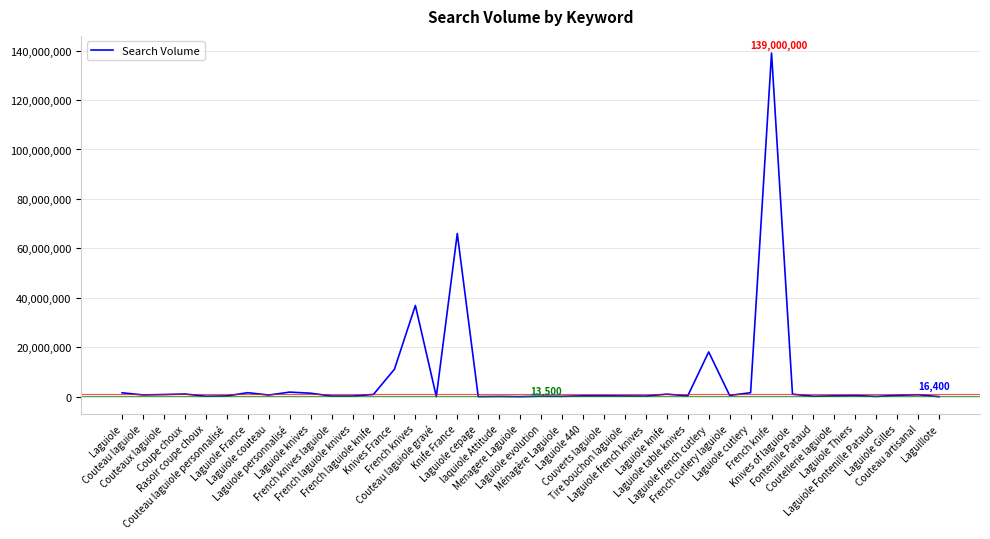

What is the maximum value shown in the chart?

139000000